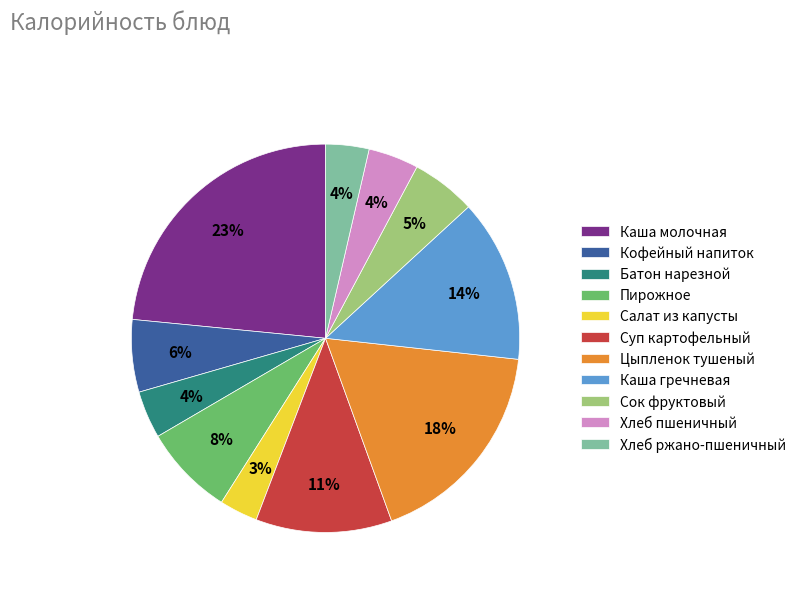

Is it true that Сок фруктовый is 5% of the pie?

True